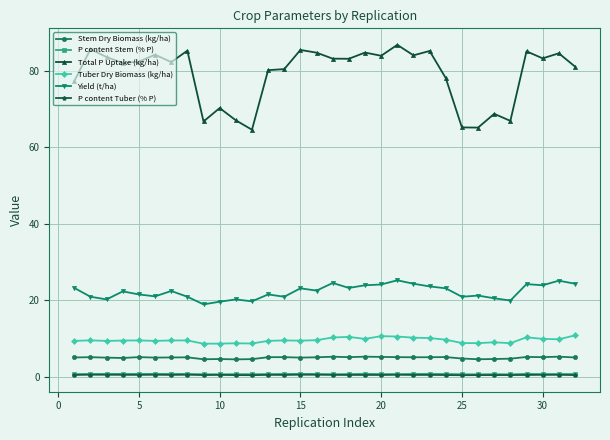

What is the value of the Stem Dry Biomass (kg/ha) point at the 3rd from the left?

5.0